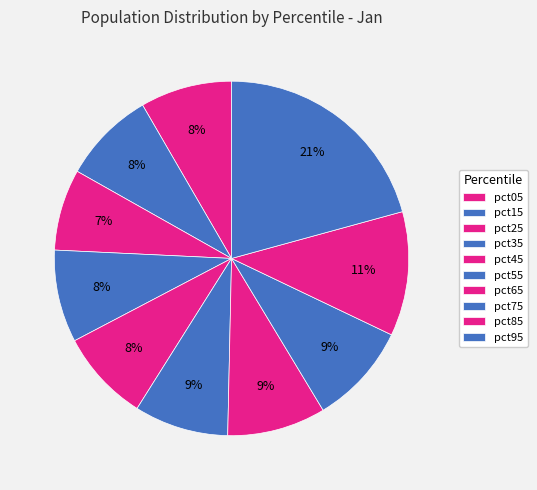

Count the number of slices in the pie.

10